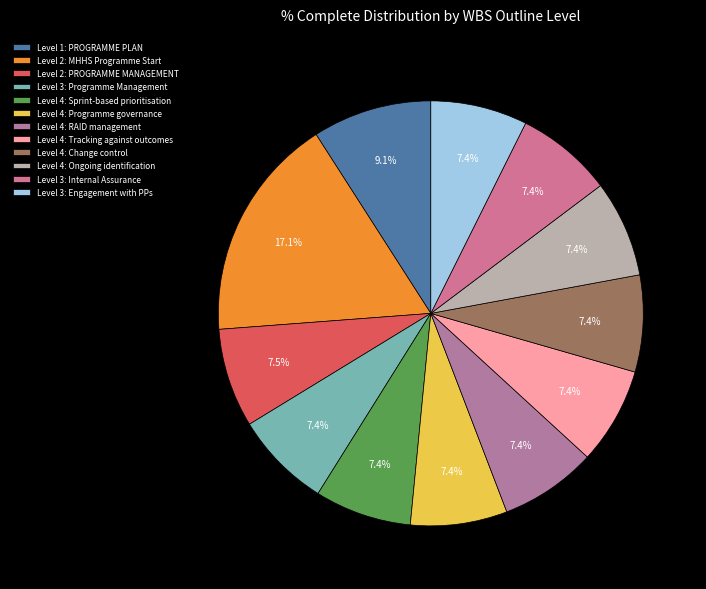

To the nearest percent, what is the average slice percentage?

8%